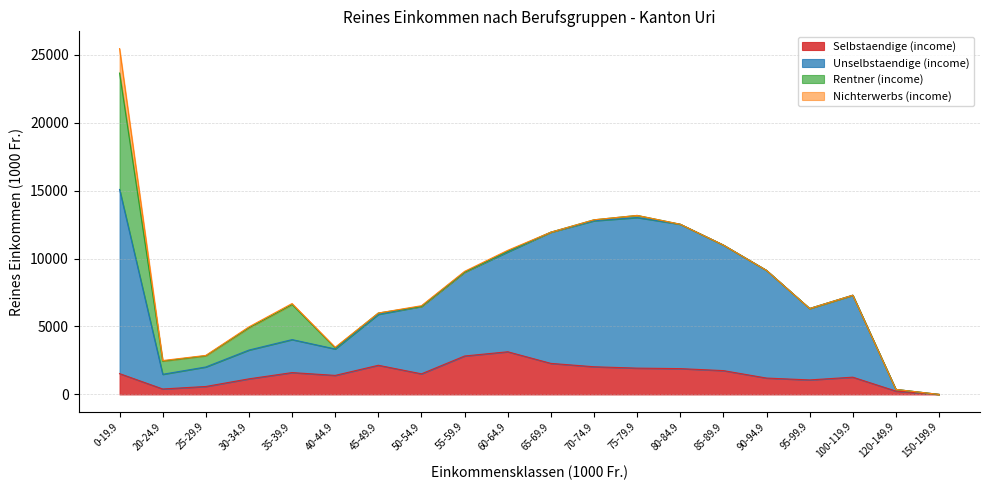

True or false: Selbstaendige (income) and Unselbstaendige (income) cross at least once.

False